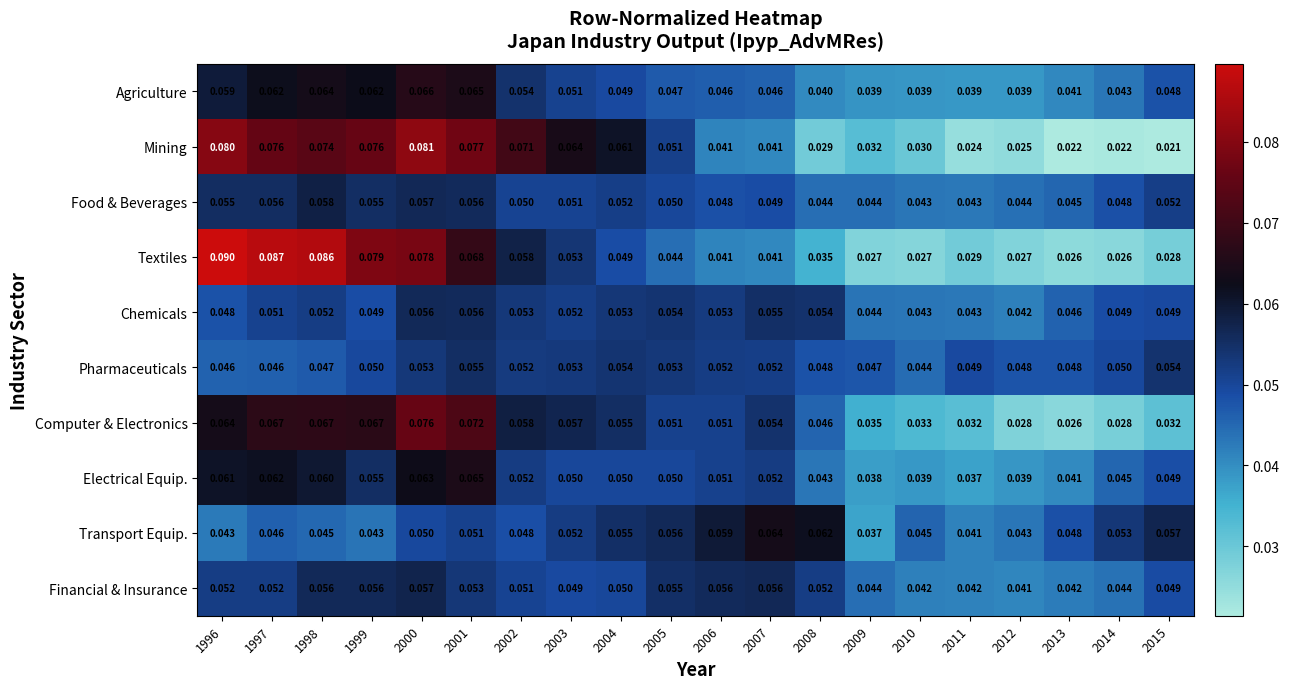

Rank the series by their maximum value, from lowest to highest.

Pharmaceuticals, Chemicals, Financial & Insurance, Food & Beverages, Transport Equip., Electrical Equip., Agriculture, Computer & Electronics, Mining, Textiles